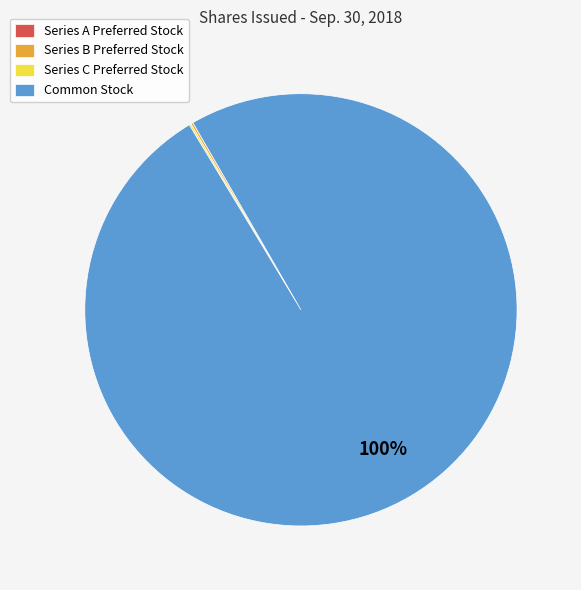

Does any single category account for the majority?

Yes